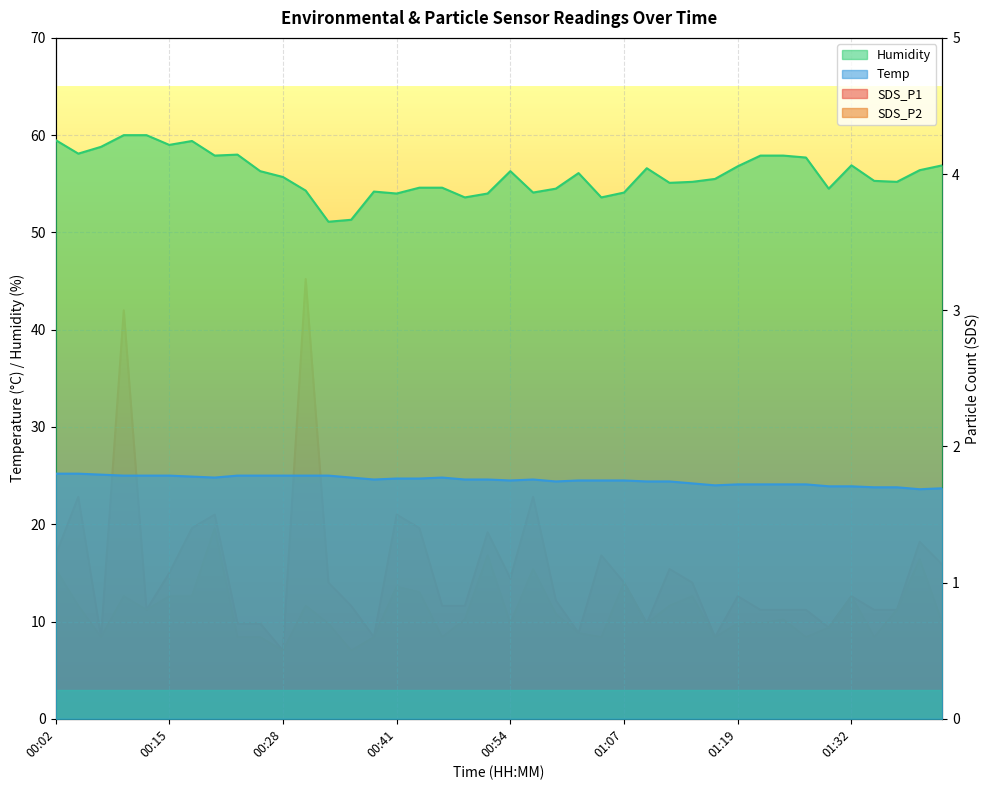

Reading right to left, transcribe all the data shown in this chart.

SDS_P1: 01:42=1.1	01:39=1.3	01:37=0.8	01:34=0.8	01:32=0.9	01:29=0.7	01:27=0.8	01:24=0.8	01:22=0.8	01:19=0.9	01:17=0.6	01:14=1.0	01:12=1.1	01:09=0.7	01:07=1.0	01:04=1.2	01:02=0.6	00:59=0.9	00:56=1.6	00:54=1.0	00:51=1.4	00:48=0.8	00:46=0.8	00:43=1.4	00:41=1.5	00:38=0.6	00:35=0.8	00:33=1.0	00:30=3.2	00:28=0.5	00:25=0.7	00:22=0.7	00:20=1.5	00:17=1.4	00:15=1.1	00:12=0.8	00:10=3.0	00:07=0.6	00:04=1.6	00:02=1.2
SDS_P2: 01:42=0.7	01:39=1.2	01:37=0.8	01:34=0.6	01:32=0.9	01:29=0.7	01:27=0.6	01:24=0.7	01:22=0.7	01:19=0.7	01:17=0.6	01:14=0.9	01:12=0.8	01:09=0.7	01:07=1.0	01:04=0.6	01:02=0.6	00:59=0.8	00:56=1.1	00:54=0.7	00:51=1.2	00:48=0.7	00:46=0.6	00:43=0.9	00:41=1.0	00:38=0.6	00:35=0.5	00:33=0.7	00:30=0.8	00:28=0.5	00:25=0.6	00:22=0.6	00:20=1.4	00:17=0.9	00:15=0.9	00:12=0.8	00:10=0.9	00:07=0.6	00:04=0.8	00:02=1.1
Temp: 01:42=23.7	01:39=23.6	01:37=23.8	01:34=23.8	01:32=23.9	01:29=23.9	01:27=24.1	01:24=24.1	01:22=24.1	01:19=24.1	01:17=24.0	01:14=24.2	01:12=24.4	01:09=24.4	01:07=24.5	01:04=24.5	01:02=24.5	00:59=24.4	00:56=24.6	00:54=24.5	00:51=24.6	00:48=24.6	00:46=24.8	00:43=24.7	00:41=24.7	00:38=24.6	00:35=24.8	00:33=25.0	00:30=25.0	00:28=25.0	00:25=25.0	00:22=25.0	00:20=24.8	00:17=24.9	00:15=25.0	00:12=25.0	00:10=25.0	00:07=25.1	00:04=25.2	00:02=25.2
Humidity: 01:42=56.9	01:39=56.4	01:37=55.2	01:34=55.3	01:32=56.9	01:29=54.5	01:27=57.7	01:24=57.9	01:22=57.9	01:19=56.8	01:17=55.5	01:14=55.2	01:12=55.1	01:09=56.6	01:07=54.1	01:04=53.6	01:02=56.1	00:59=54.5	00:56=54.1	00:54=56.3	00:51=54.0	00:48=53.6	00:46=54.6	00:43=54.6	00:41=54.0	00:38=54.2	00:35=51.3	00:33=51.1	00:30=54.3	00:28=55.7	00:25=56.3	00:22=58.0	00:20=57.9	00:17=59.4	00:15=59.0	00:12=60.0	00:10=60.0	00:07=58.8	00:04=58.1	00:02=59.5